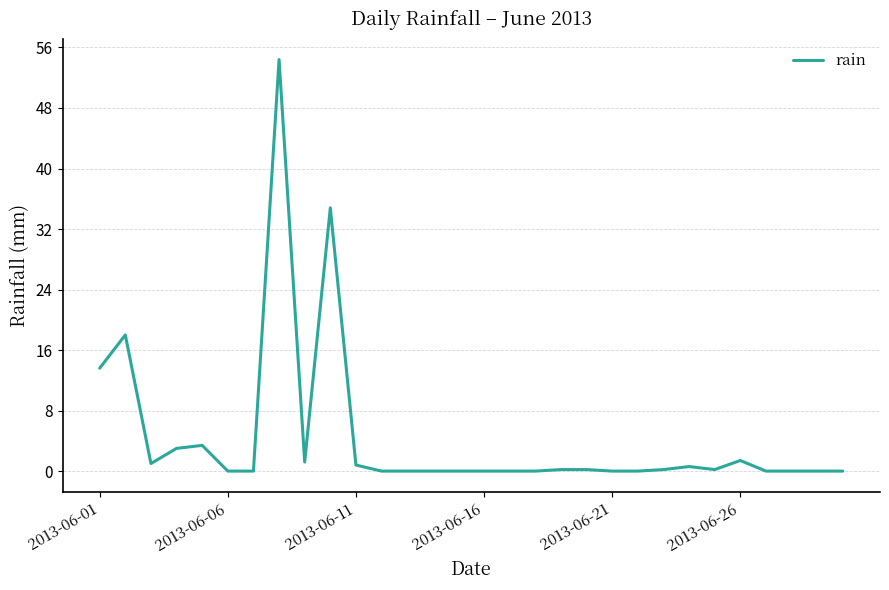

Count the number of categories in the chart.

30